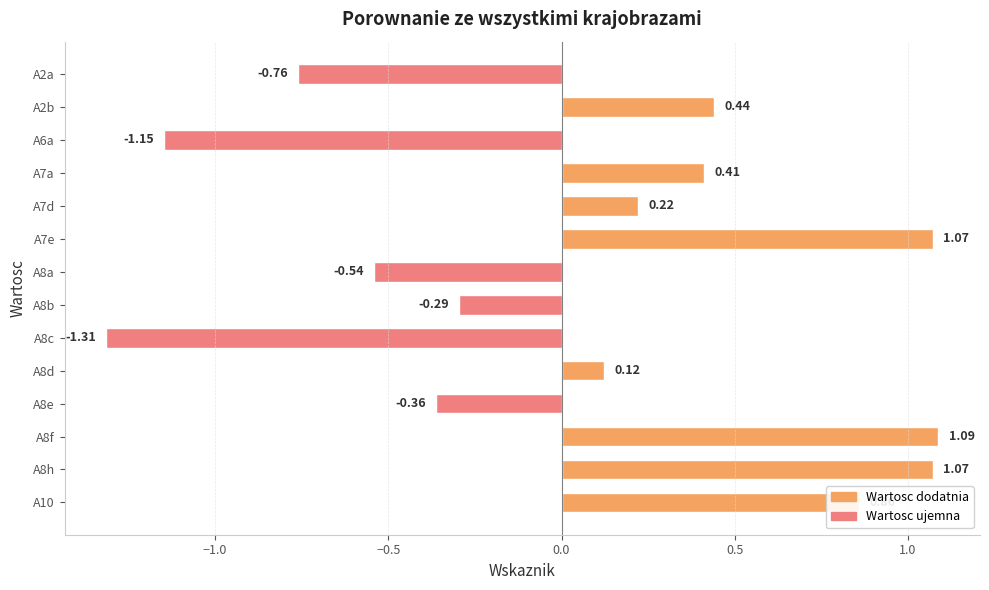

What is the difference between the maximum and minimum values?

2.4